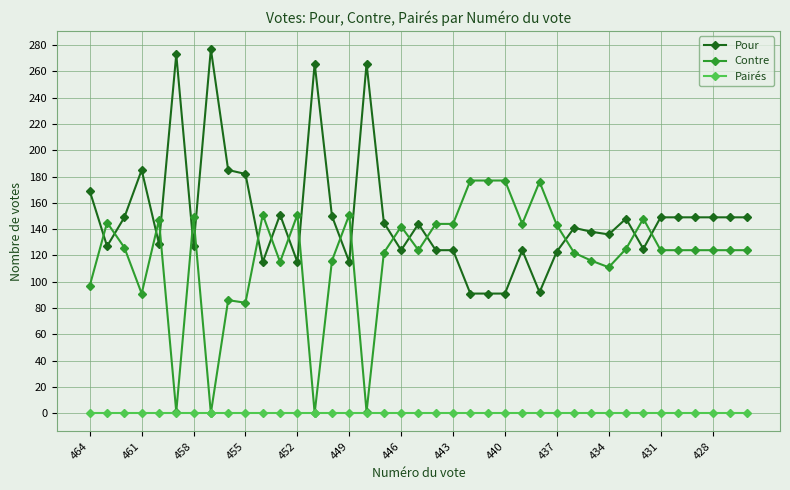

True or false: Contre has more than 0 points higher than both neighbors.

True